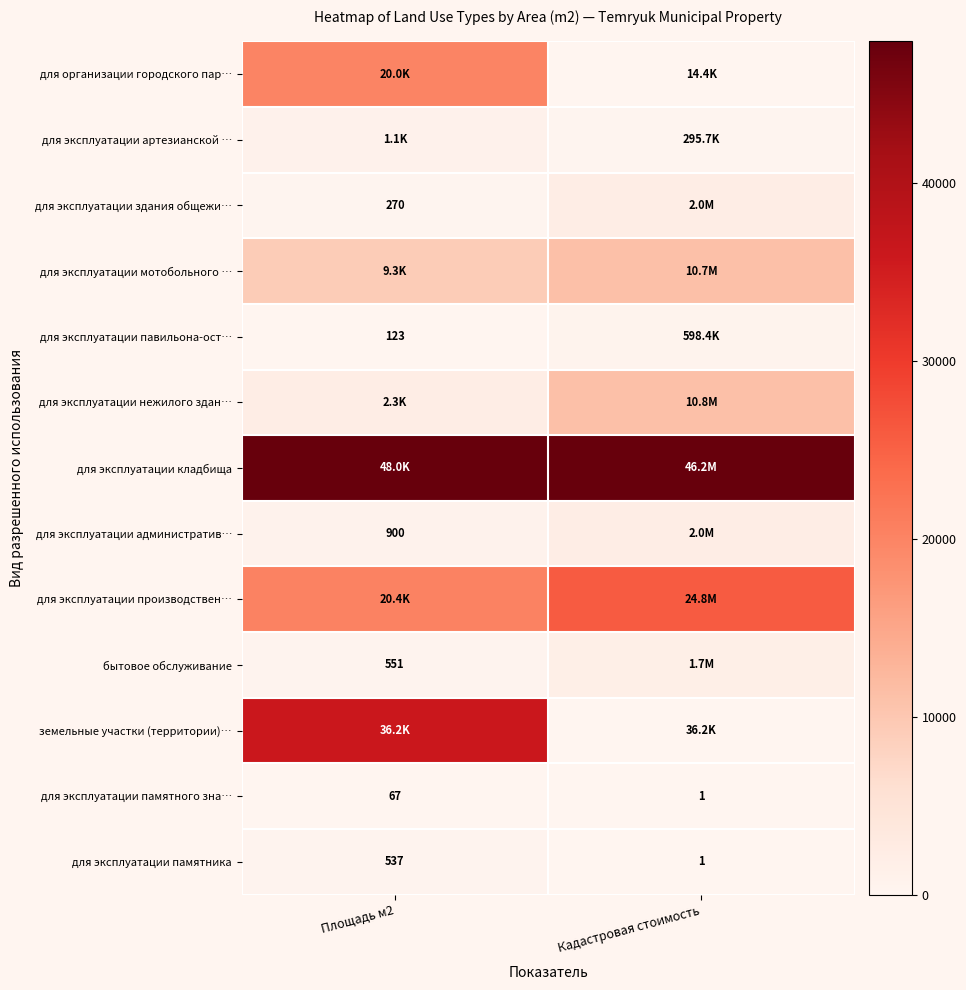

Which category has the lowest value in the для организации городского пар… series?

Кадастровая стоимость